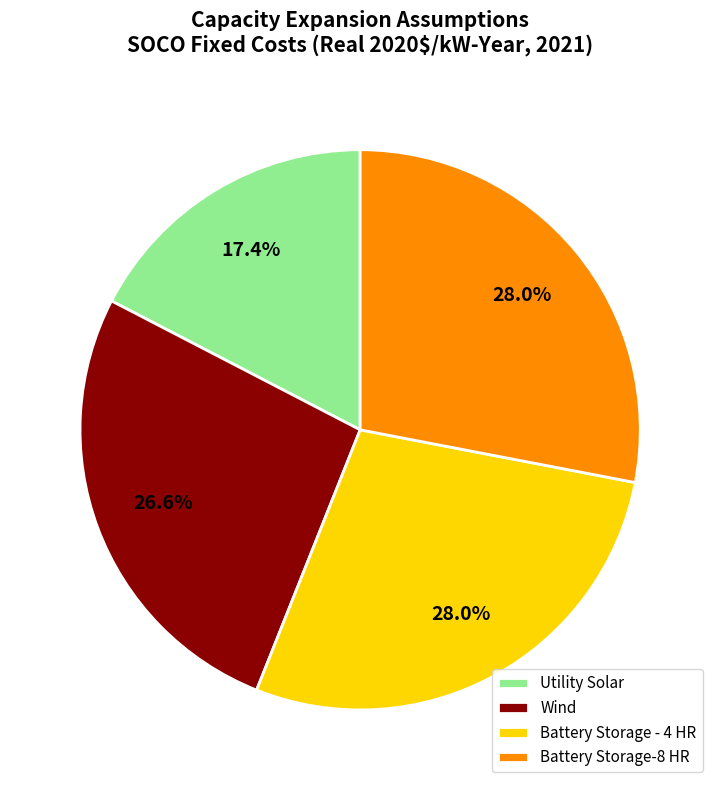

What percentage do Battery Storage-8 HR and Wind together represent?

54.6%